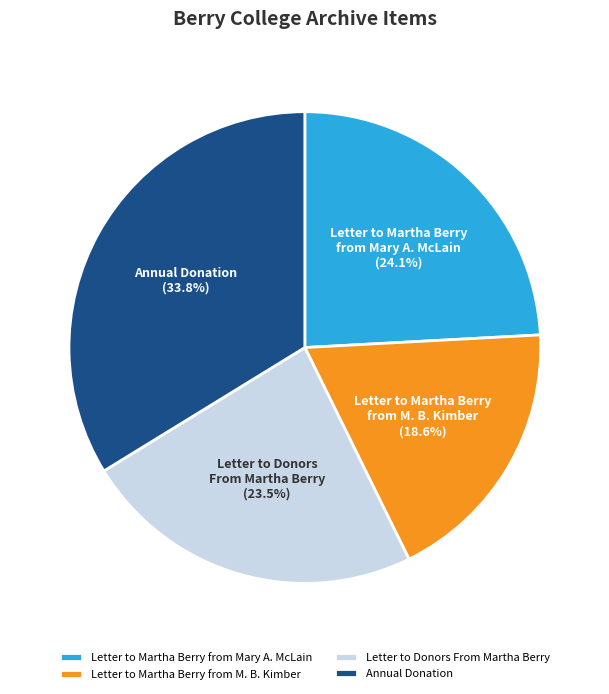

Which slice is the largest?

Annual Donation